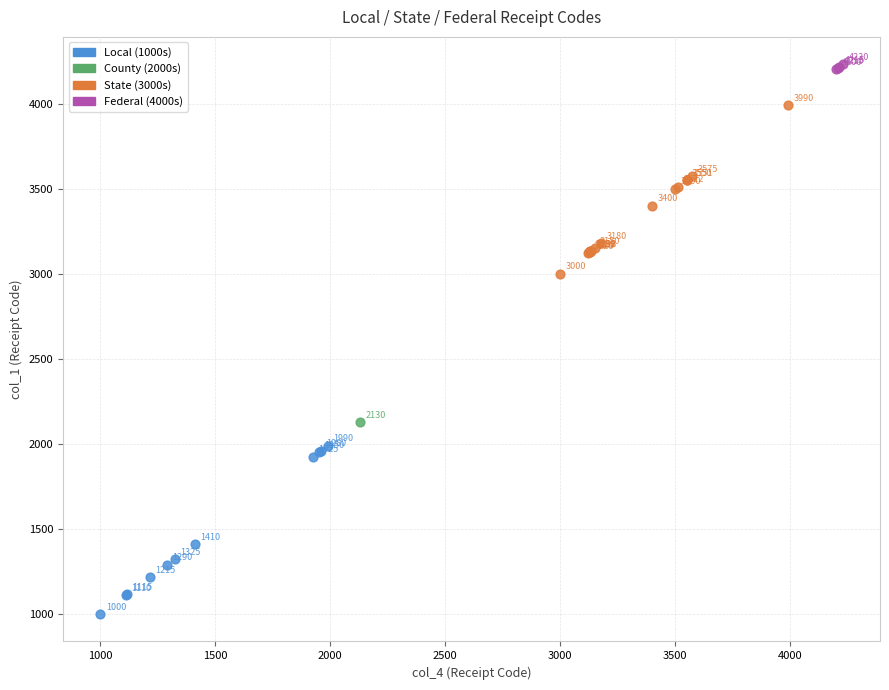

Which series contains the lowest Y value?

Local (1000s)